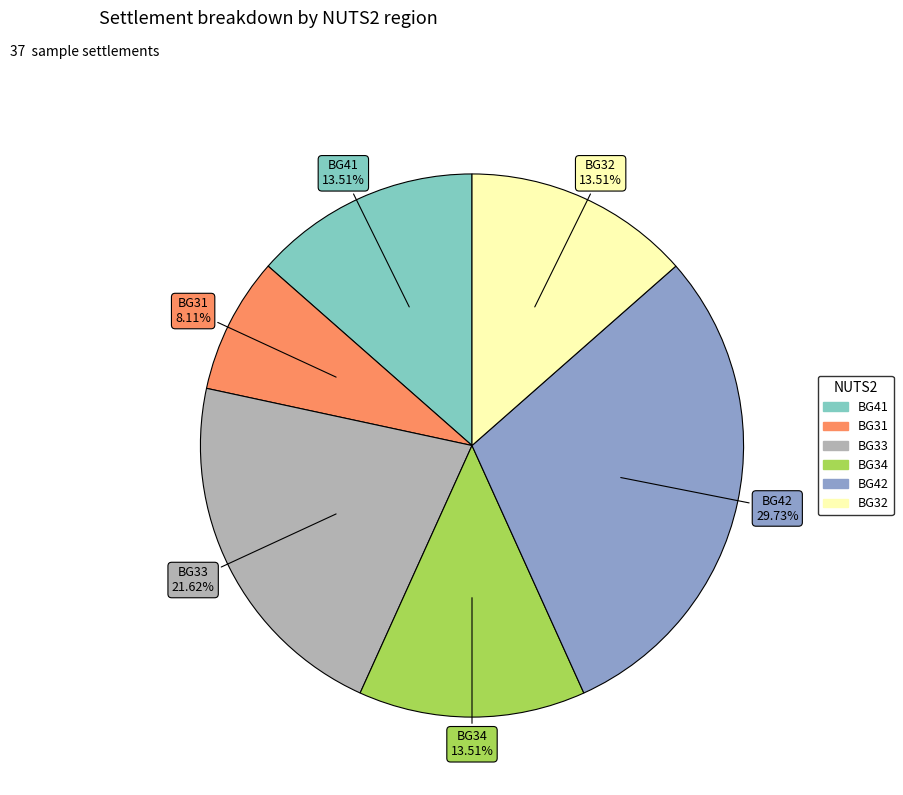

Count the number of slices in the pie.

6